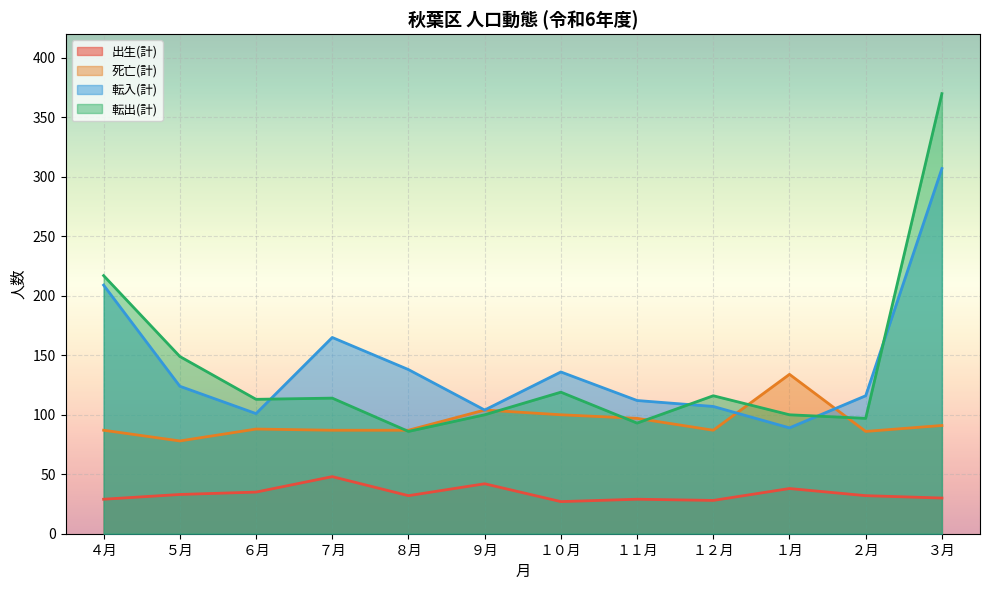

What is the value of the 出生(計) point at the 10th from the left?

38